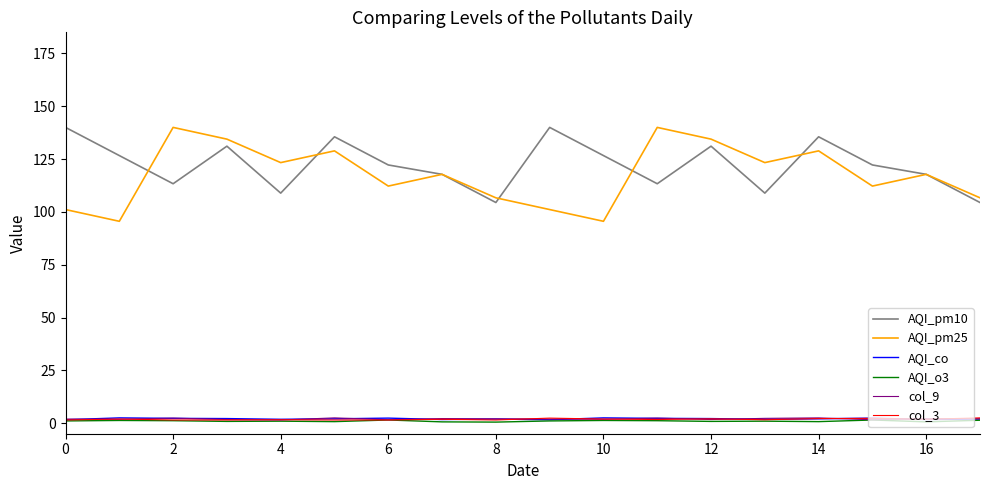

What is the greatest value displayed?

140.0